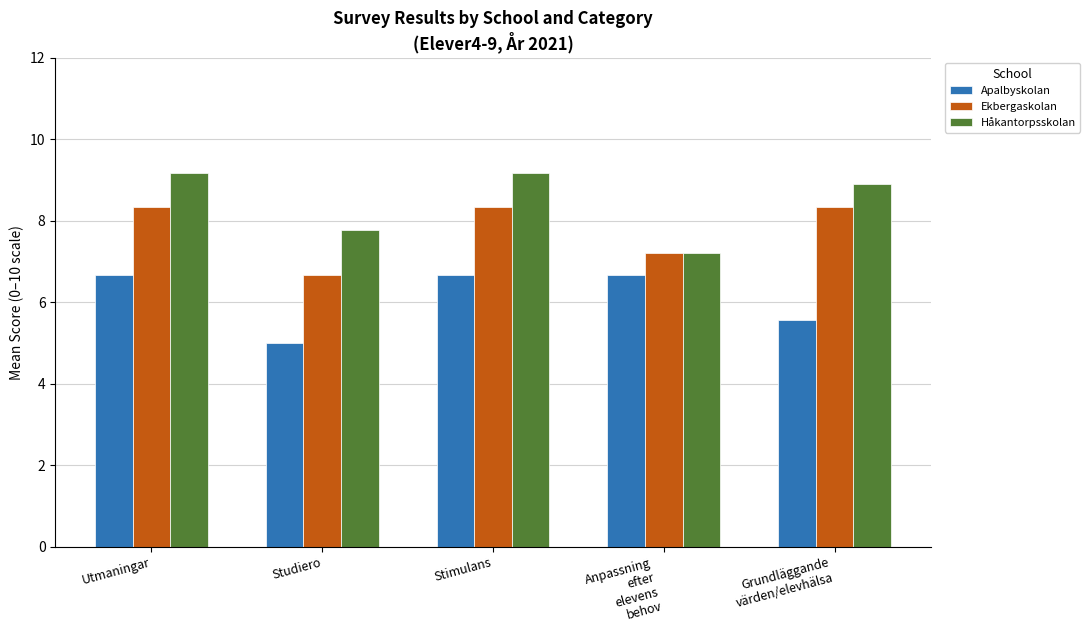

True or false: Håkantorpsskolan has a value of 12.6 at Studiero.

False